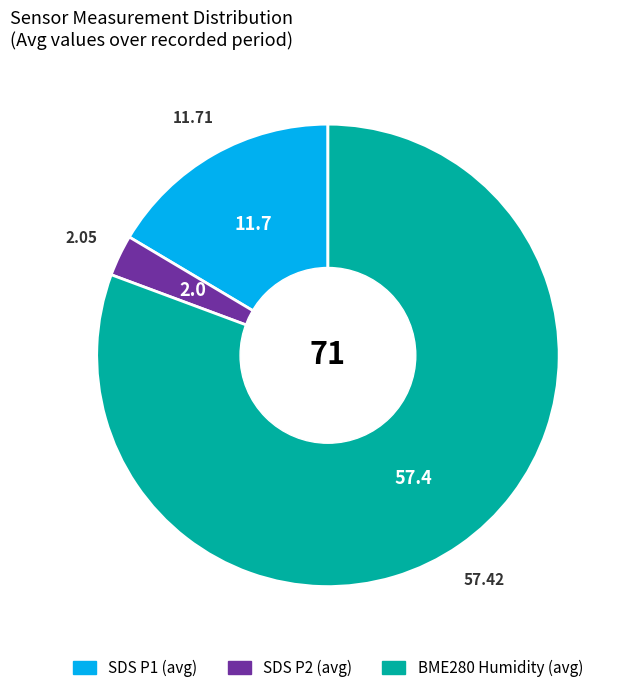

How many slices are in this pie chart?

3